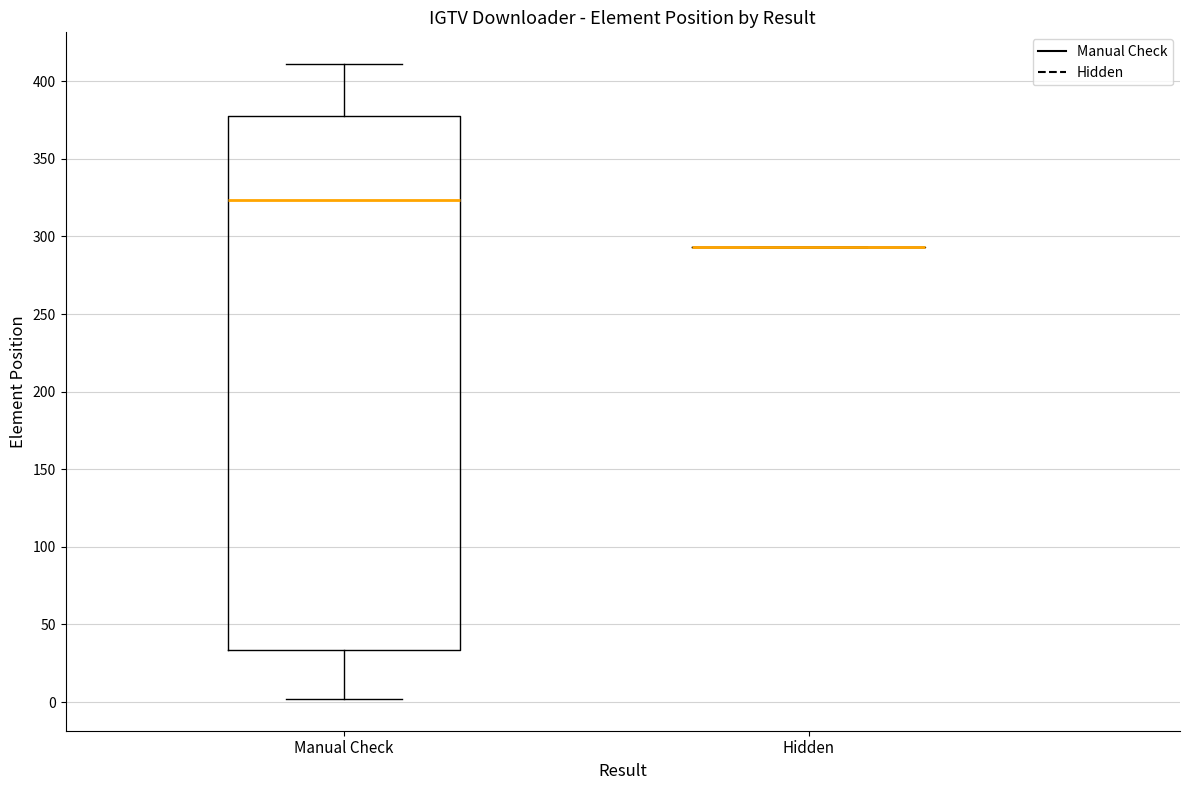

Reading left to right, transcribe this box plot: for each box, give where its median line is, the range the box spans, and where its two whiskers end, as read against the y-axis. The values are not printed on the chart, so give them approximately, as read against the axis.

Manual Check: median 325, box 35 to 380, whiskers 0 to 410
Hidden: box collapsed to a line at 295, whiskers 295 to 295